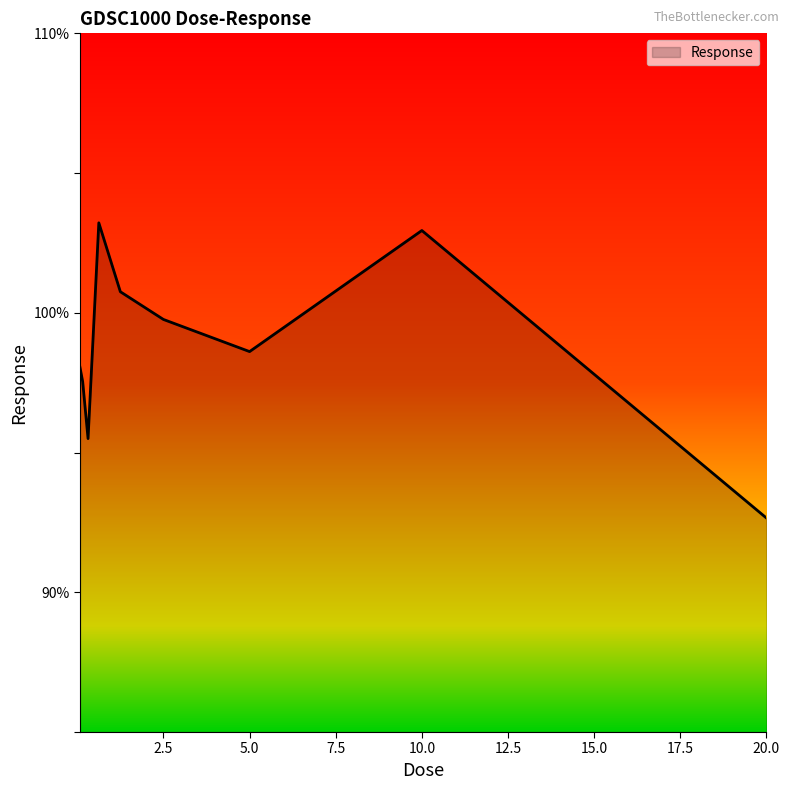

What is the minimum value shown in the chart?

92.7